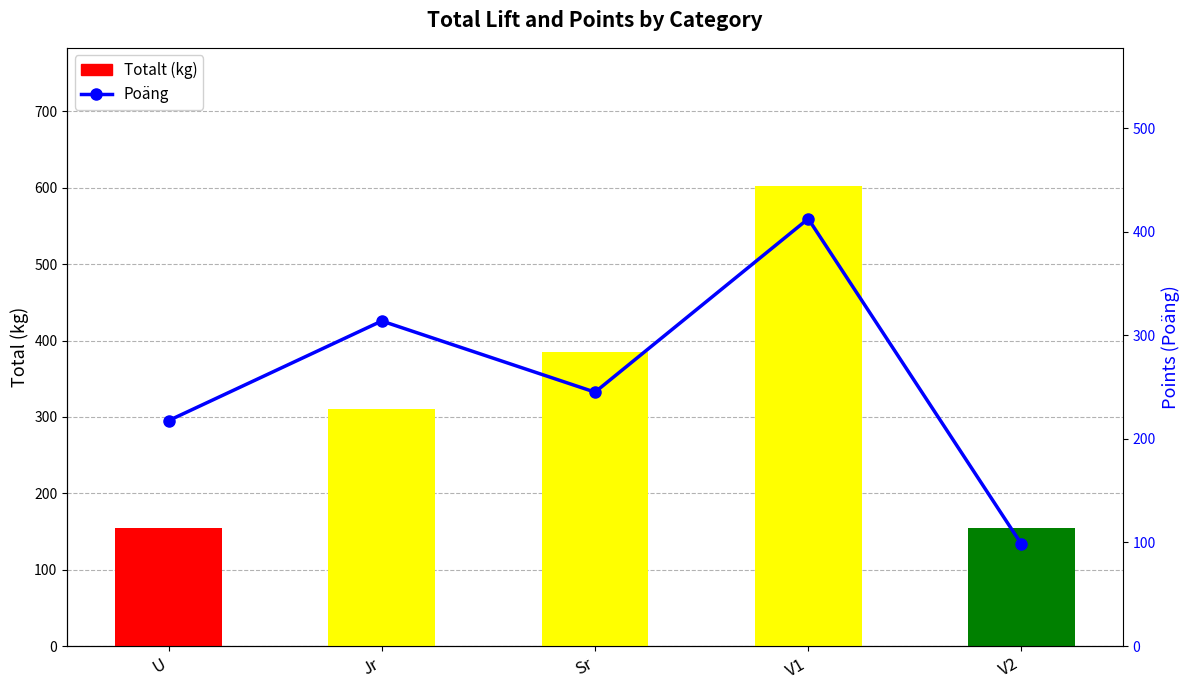

At which label does Totalt (kg) first exceed 311?

Sr